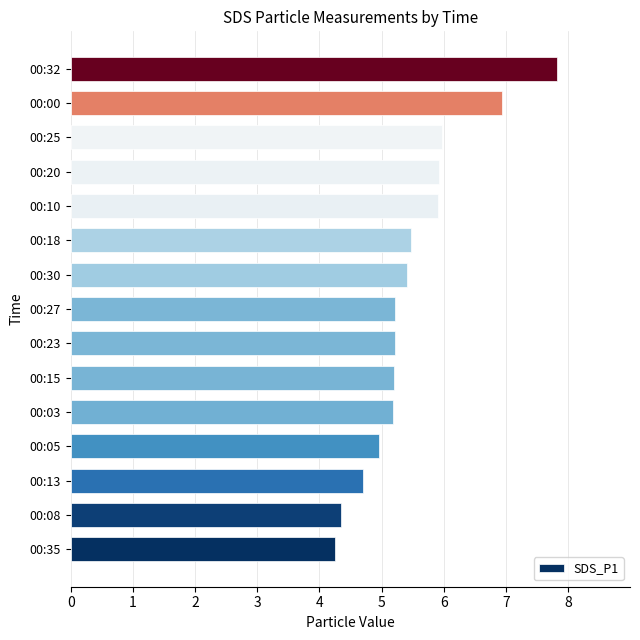

What is the ratio of the value at 00:32 to the value at 00:08?

1.8